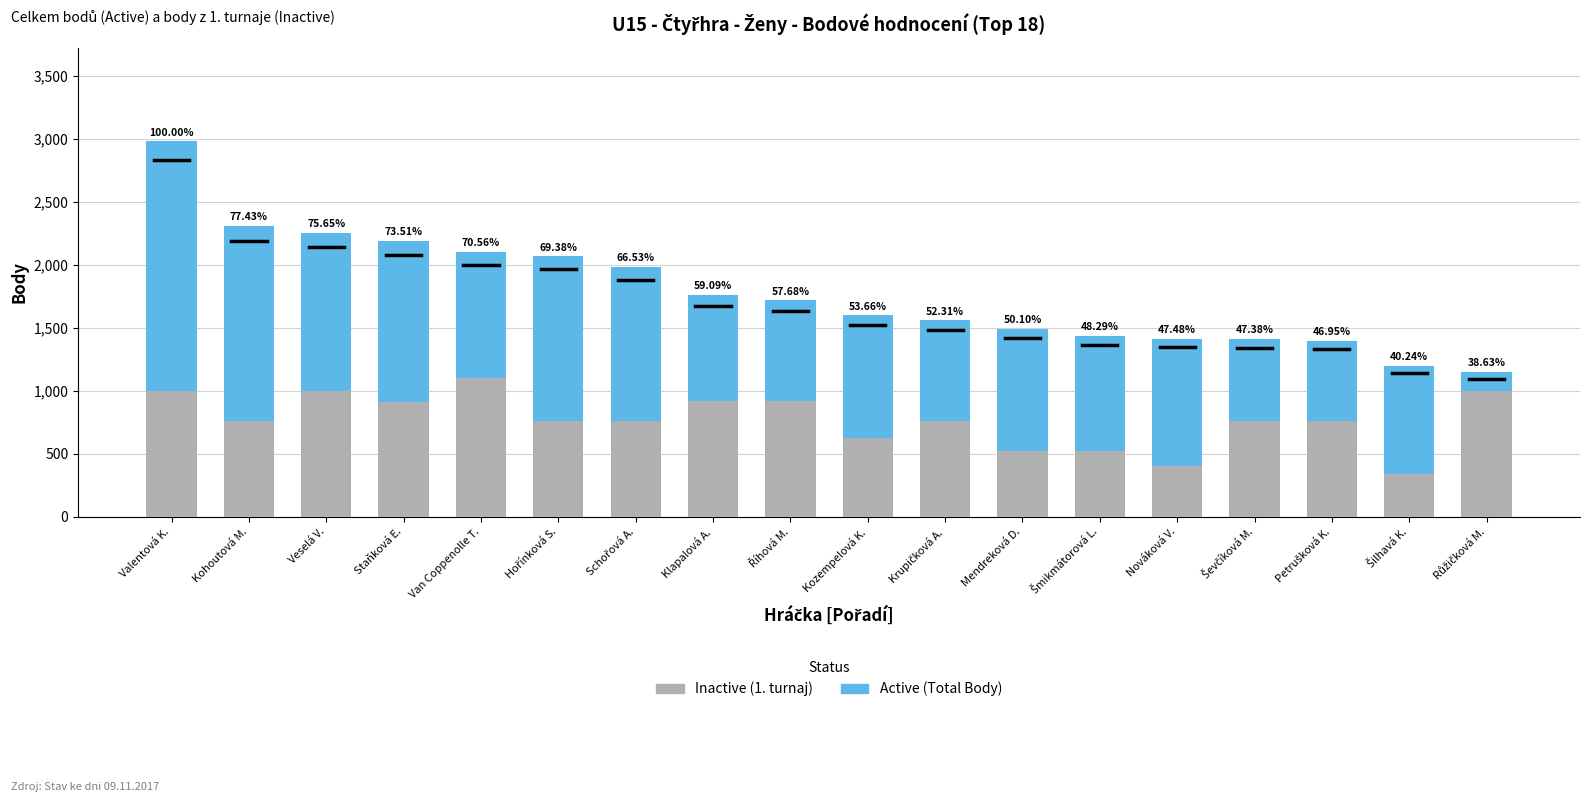

The Inactive series shows 920 at Klapalová A.. True or false?

True